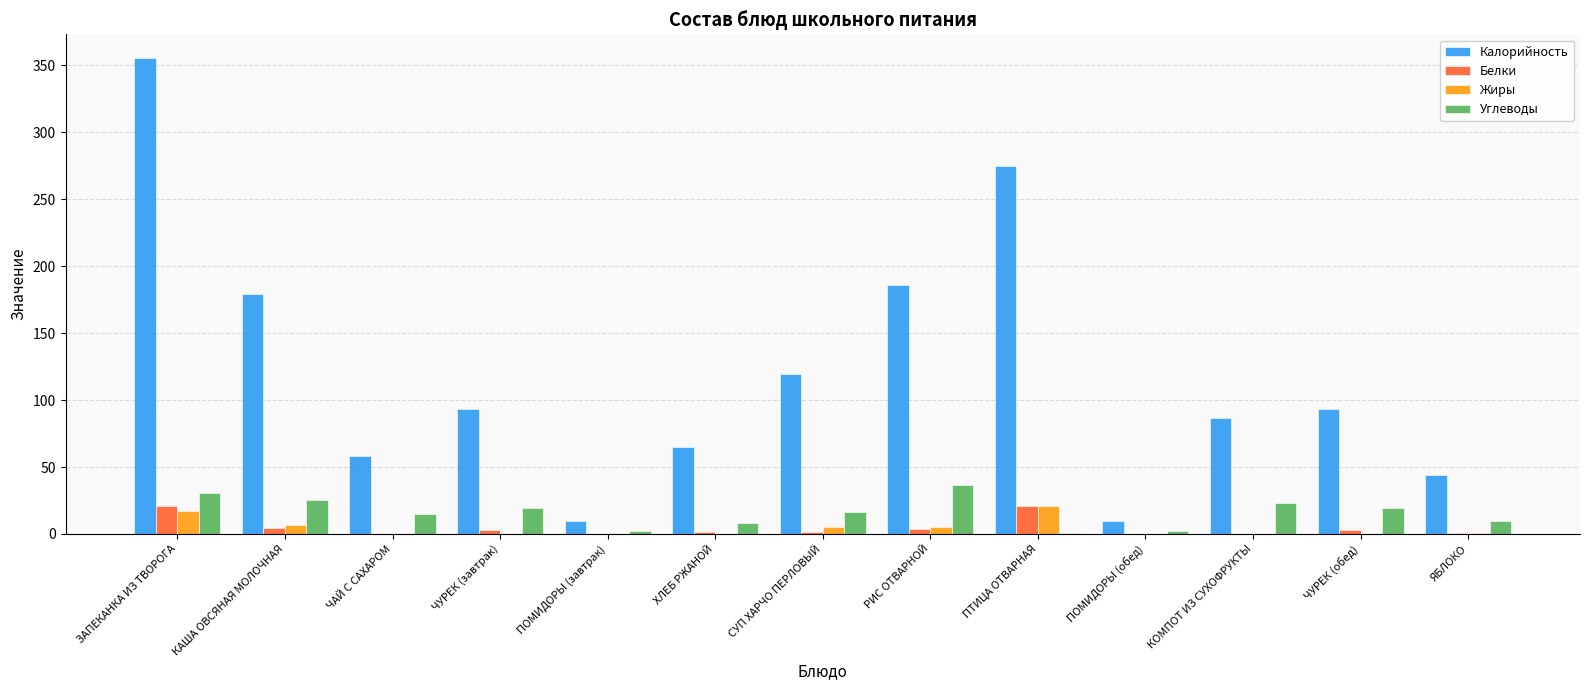

What is the total value across all series at СУП ХАРЧО ПЕРЛОВЫЙ?

142.7